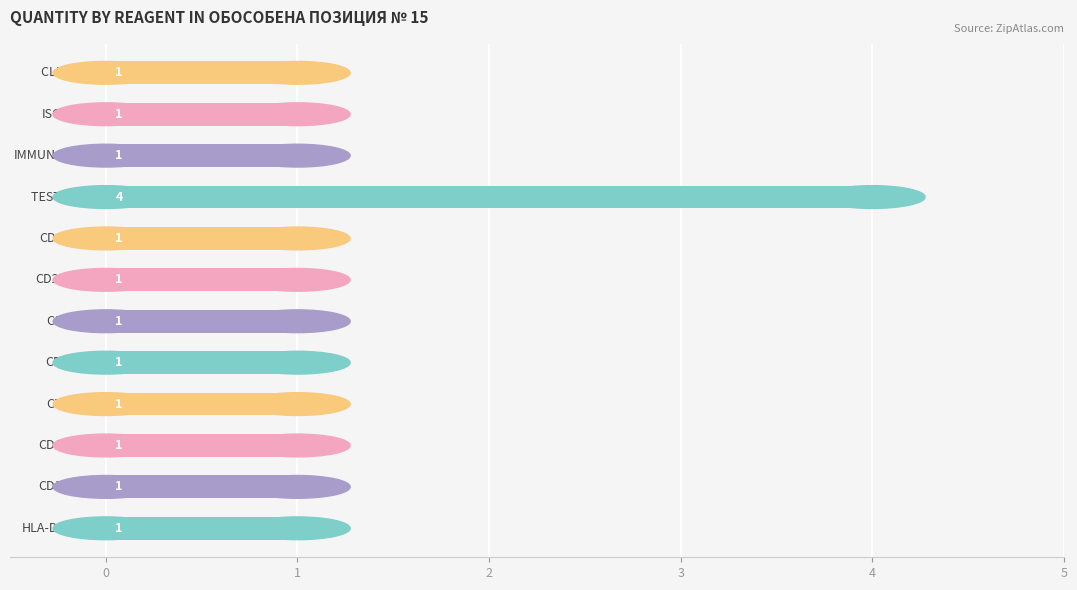

Reading bottom to top, extract all data points from this chart.

1	1	1	1	1	1	1	1	4	1	1	1